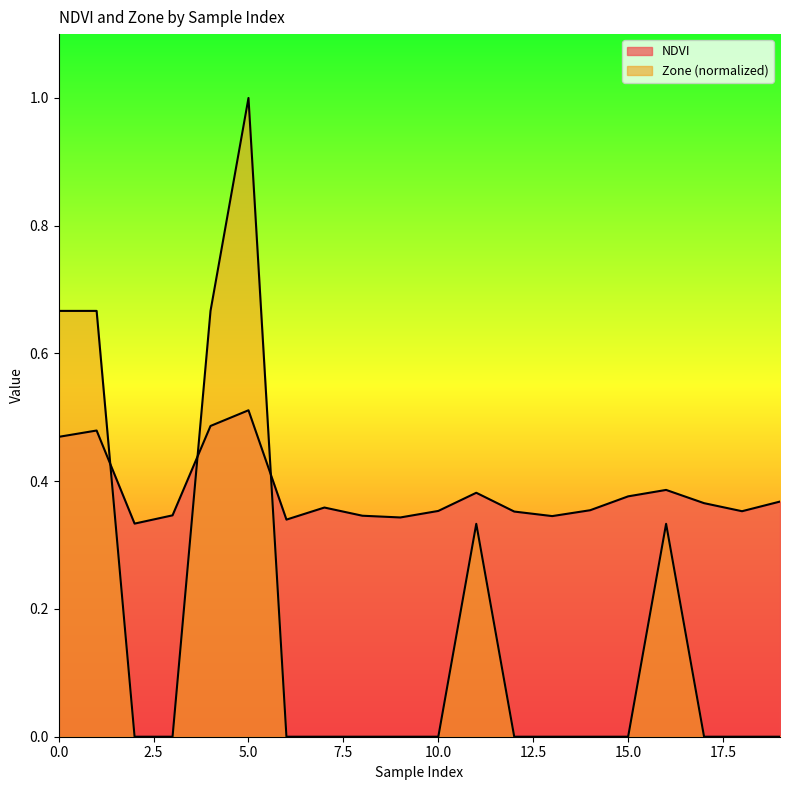

Reading left to right, extract all data points from this chart.

NDVI: 0.5	0.5	0.3	0.3	0.5	0.5	0.3	0.4	0.3	0.3	0.4	0.4	0.4	0.3	0.4	0.4	0.4	0.4	0.4	0.4
Zone: 0.7	0.7	0.0	0.0	0.7	1.0	0.0	0.0	0.0	0.0	0.0	0.3	0.0	0.0	0.0	0.0	0.3	0.0	0.0	0.0